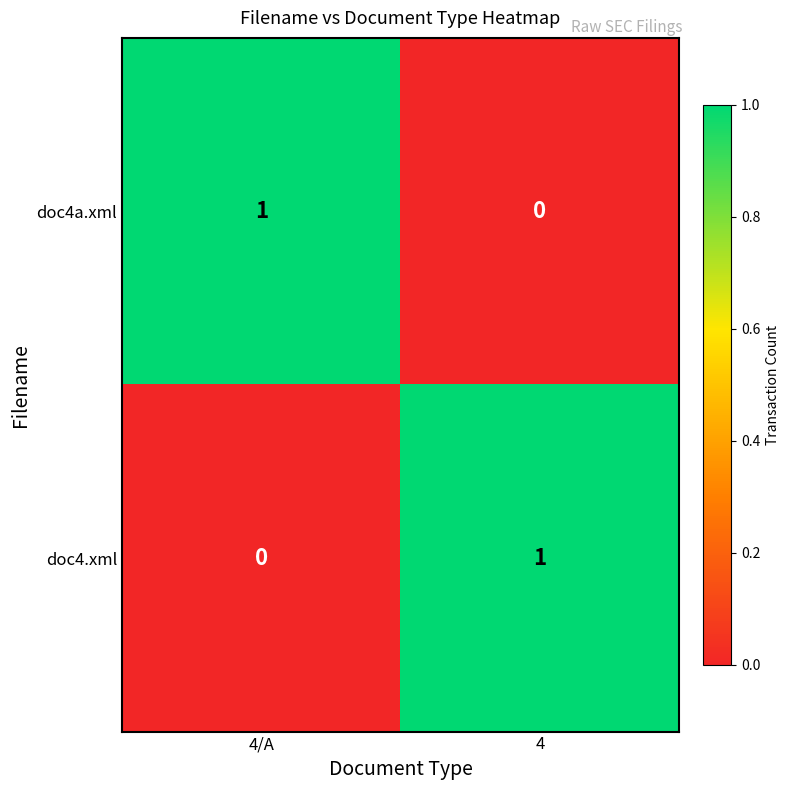

What is the difference between the highest and lowest values at 4/A?

1